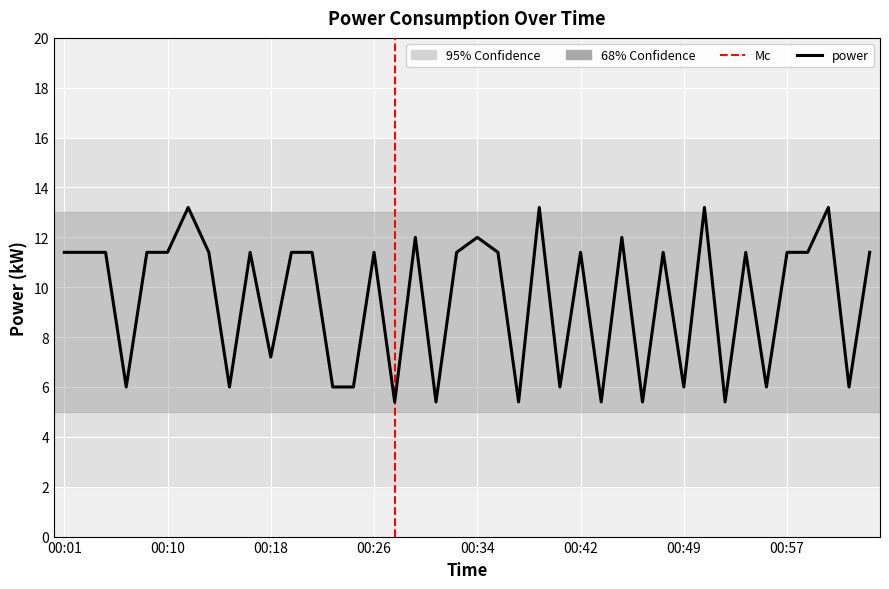

At which category does the data reach its first local valley?

00:06